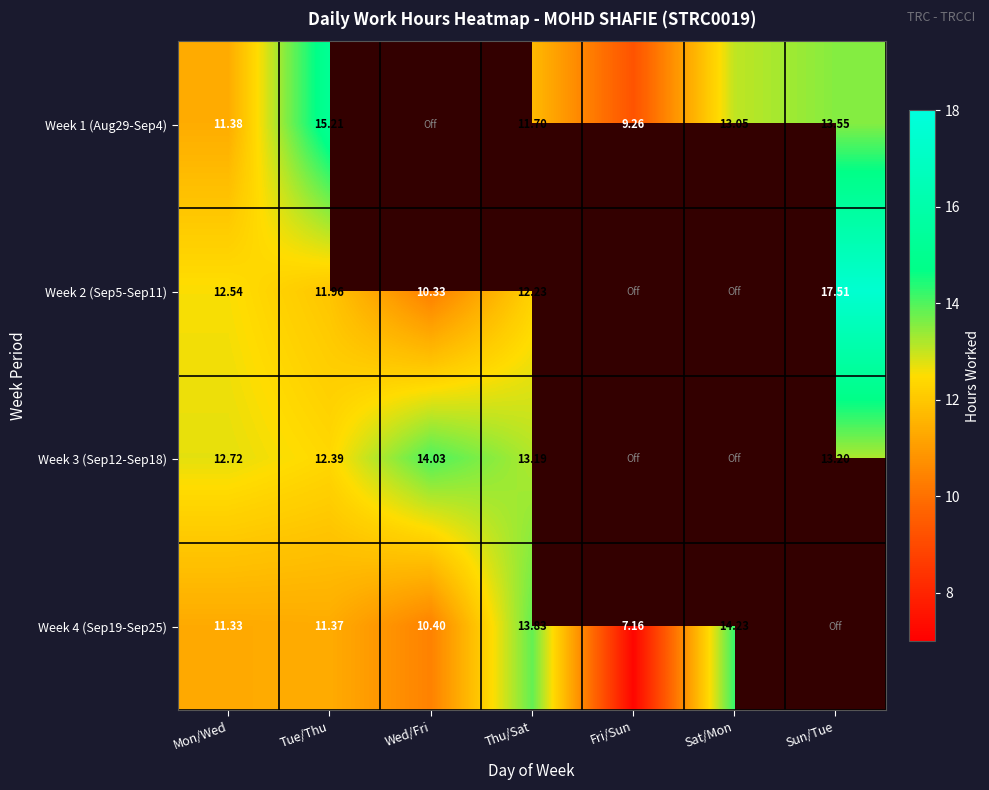

Is the value of Week 4 (Sep19-Sep25) at Sat/Mon greater than the value of Week 3 (Sep12-Sep18) at Tue/Thu?

Yes